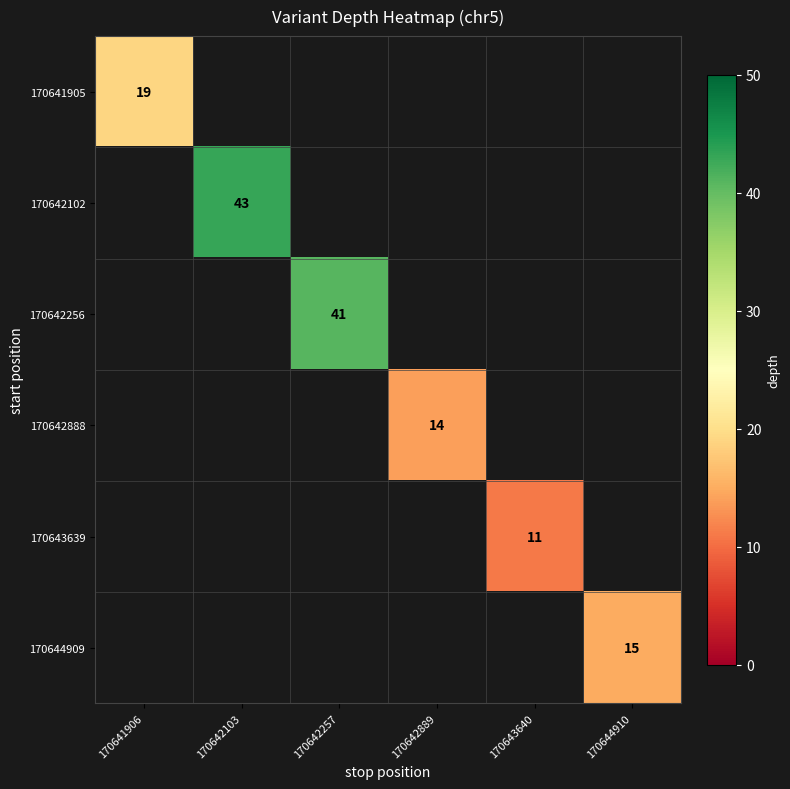

The 170642256 series shows 41 at 170642257. True or false?

True